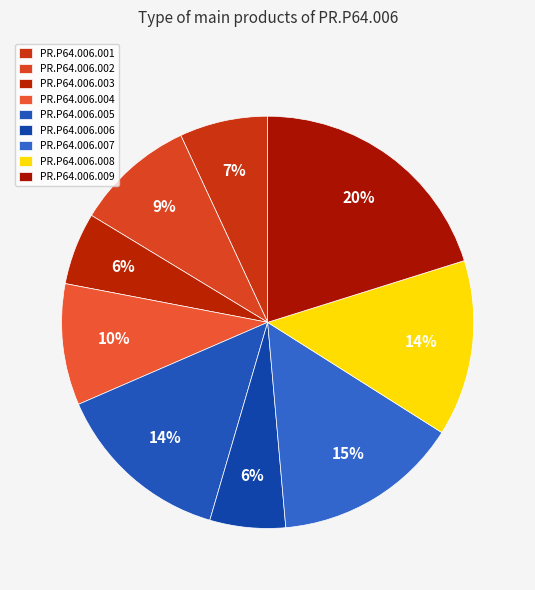

How many slices are in this pie chart?

9